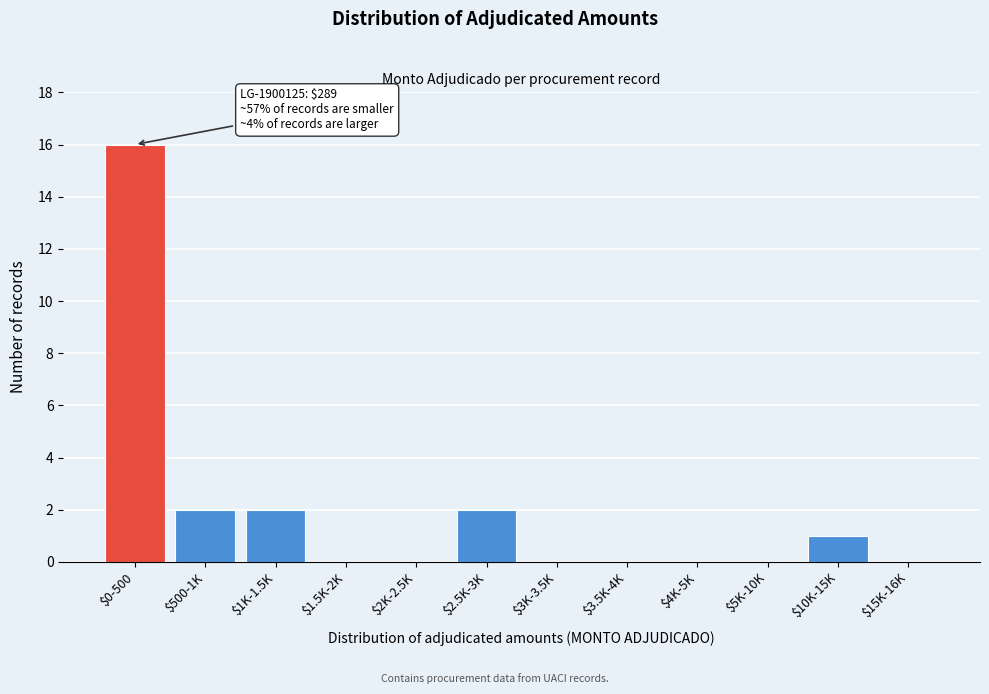

Which category has the highest value across all series?

$0-500